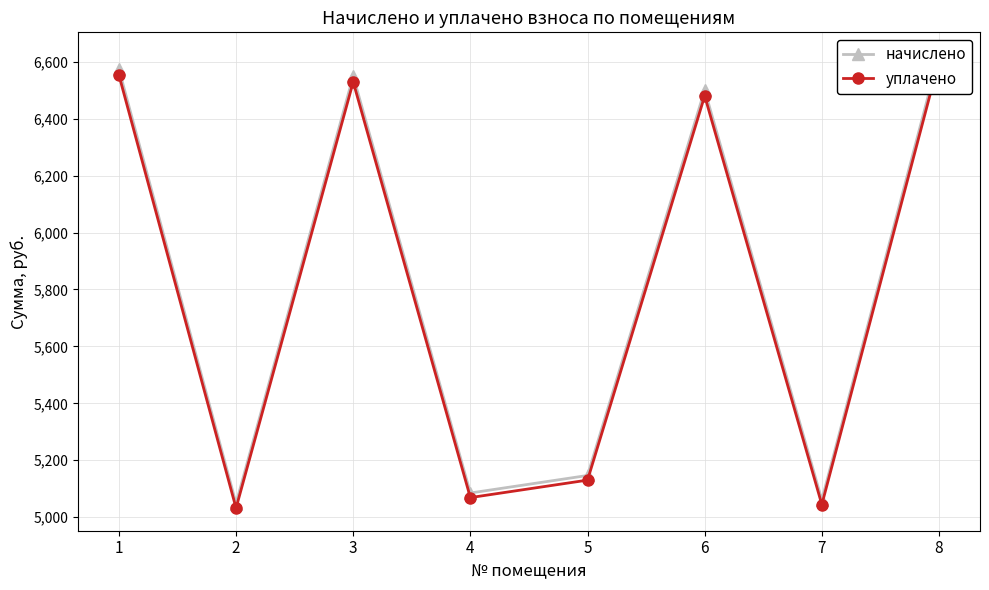

What is the spread (max minus min) of values at 2?

16.0